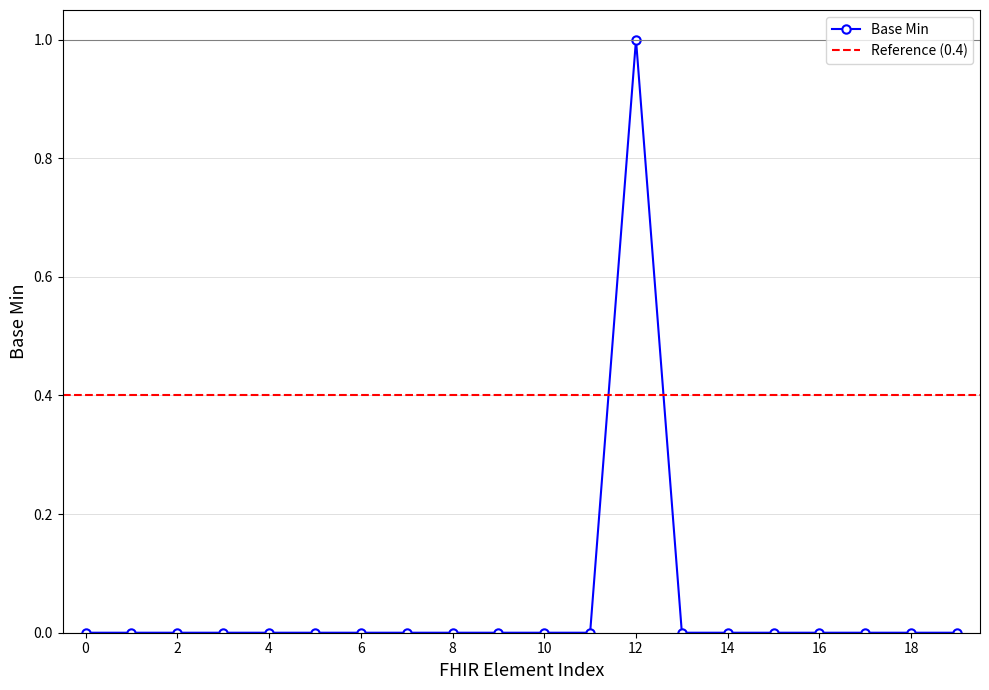

At which label does Base Min reach its peak?

12